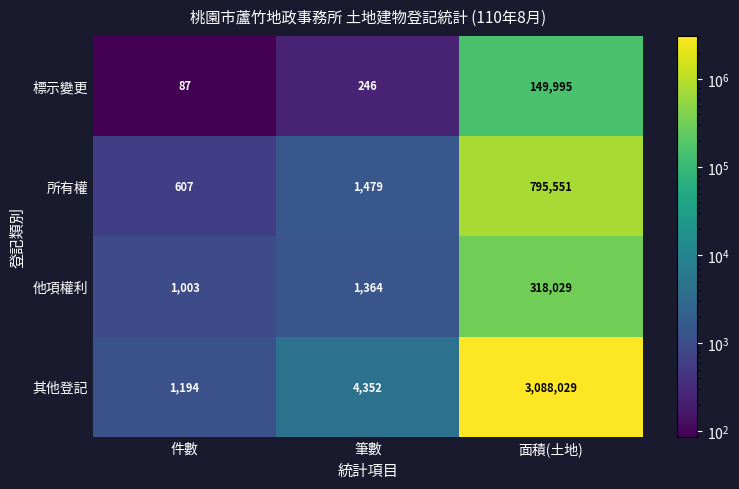

What is the spread (max minus min) of values at 面積(土地)?

2938034